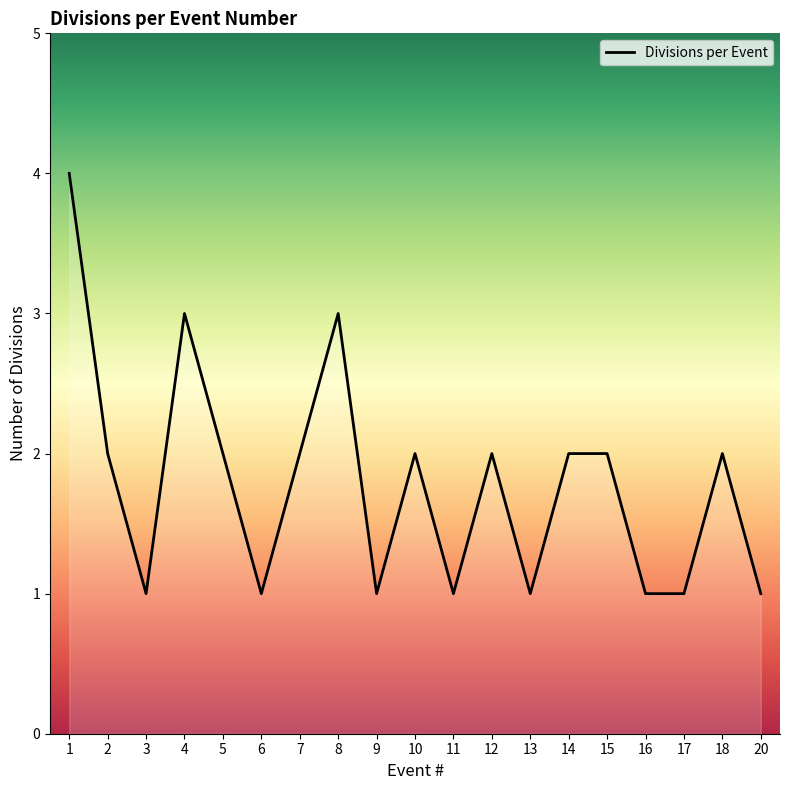

Reading left to right, what are all the values shown in this chart?

4	2	1	3	2	1	2	3	1	2	1	2	1	2	2	1	1	2	1